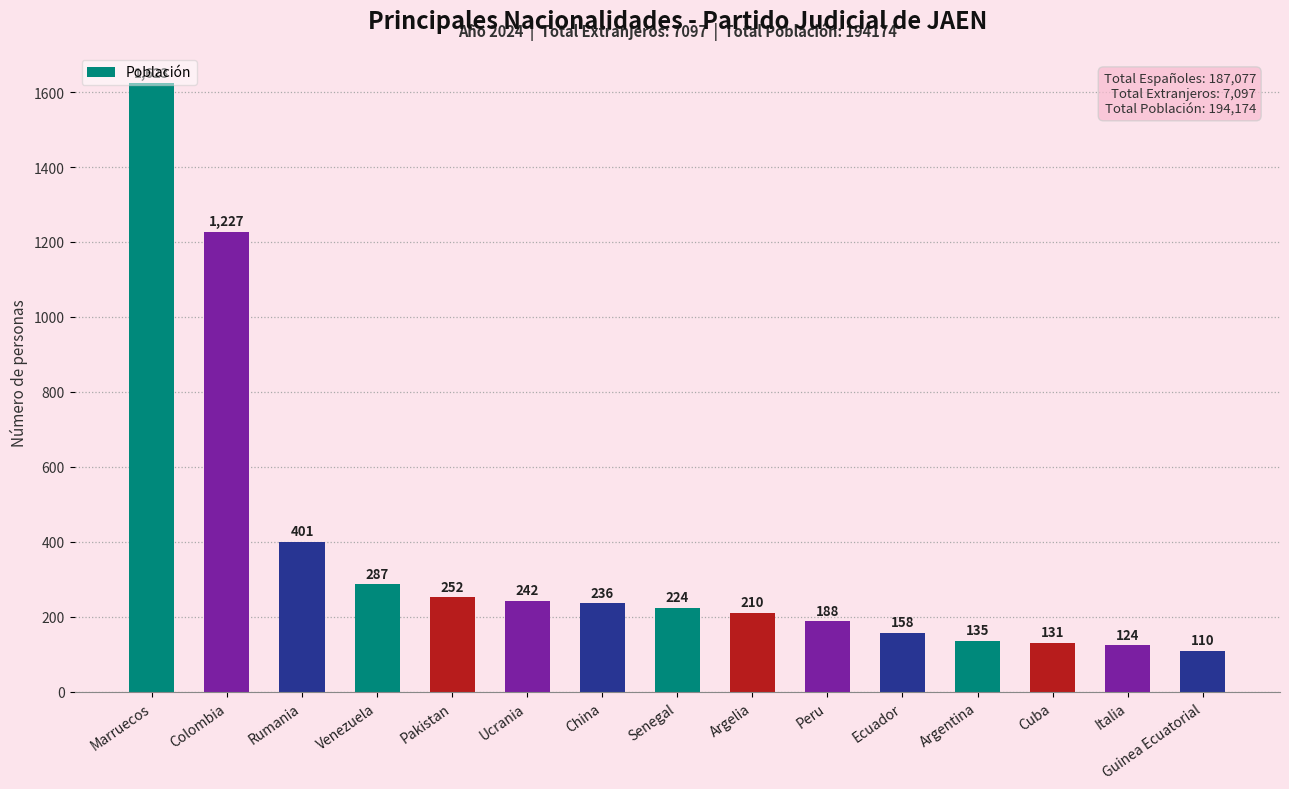

The chart shows a value of 209 at Italia. True or false?

False